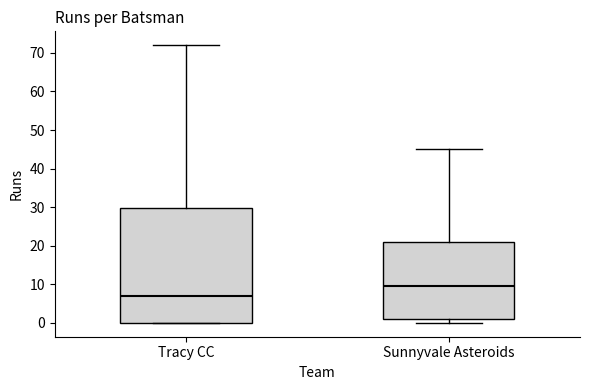

Reading left to right, transcribe this box plot: for each box, give where its median line is, the range the box spans, and where its two whiskers end, as read against the y-axis. The values are not printed on the chart, so give them approximately, as read against the axis.

Tracy CC: median 7, box 0 to 30, whiskers 0 to 72
Sunnyvale Asteroids: median 10, box 1 to 21, whiskers 0 to 45